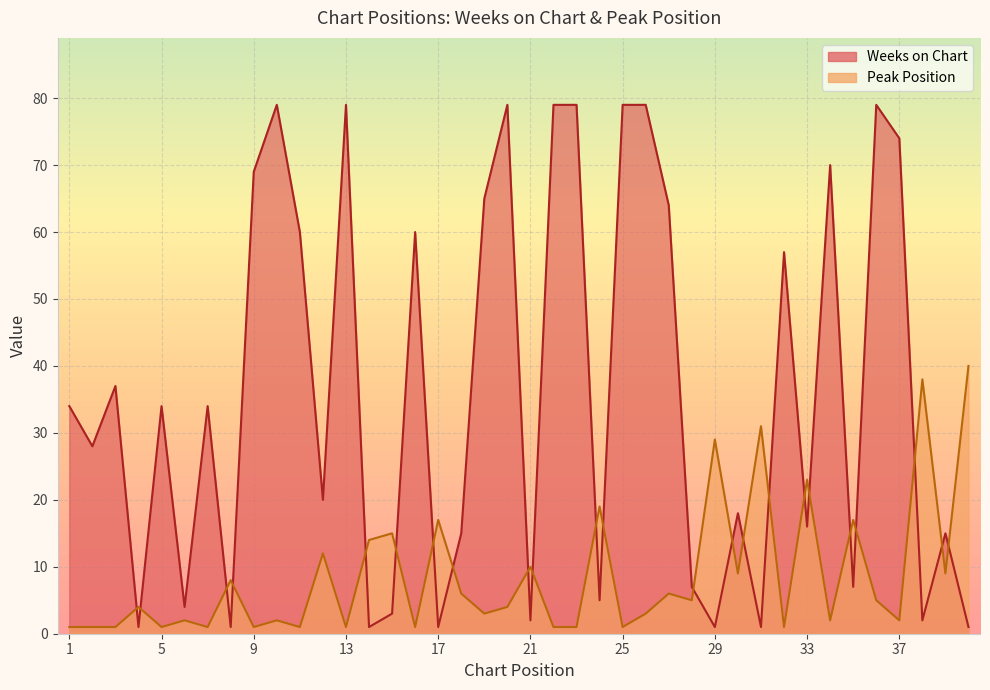

Which category has the lowest value in the Peak Position series?

1